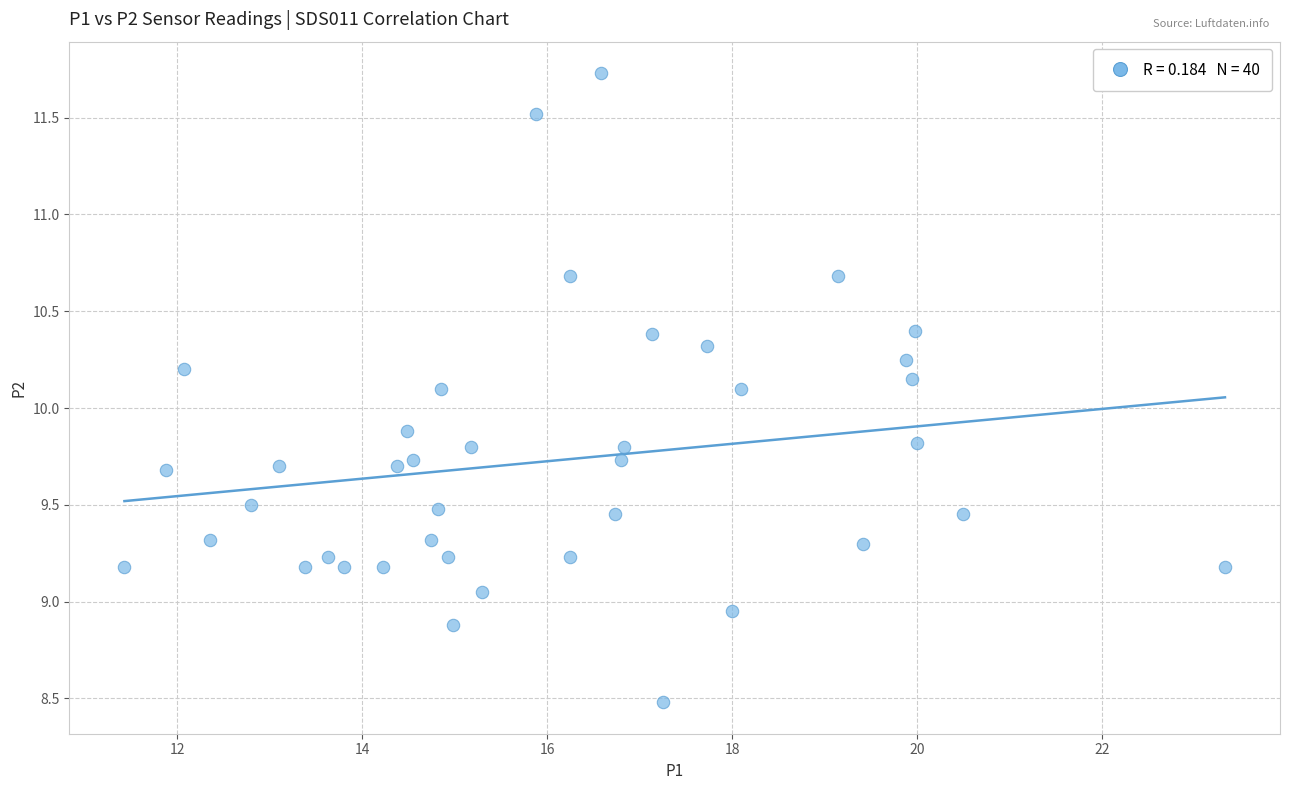

What is the range of X values (max minus min)?

11.9